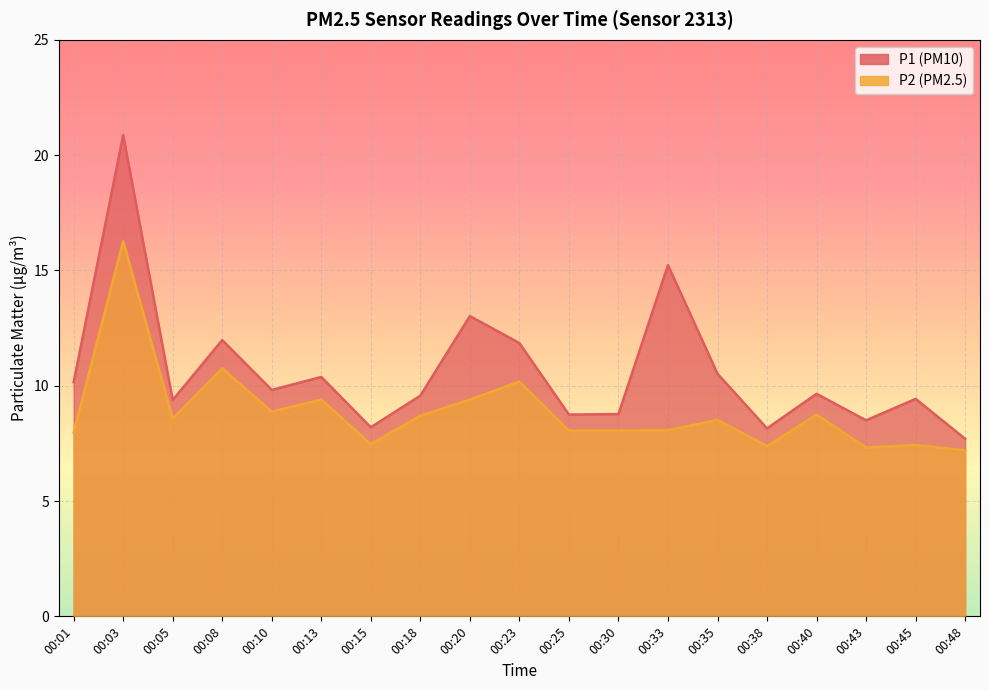

At which category does P1 reach its first local peak?

00:03